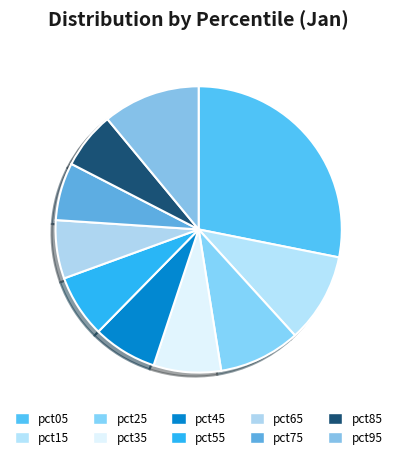

What is the smallest slice in the pie chart?

pct85